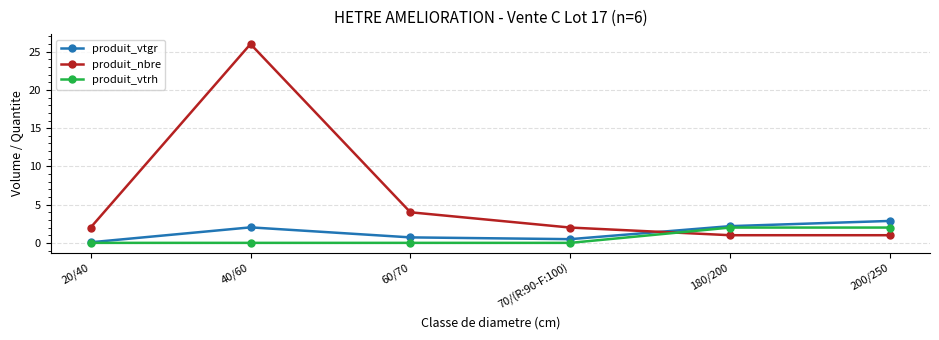

How many times do produit_vtgr and produit_nbre cross each other?

1